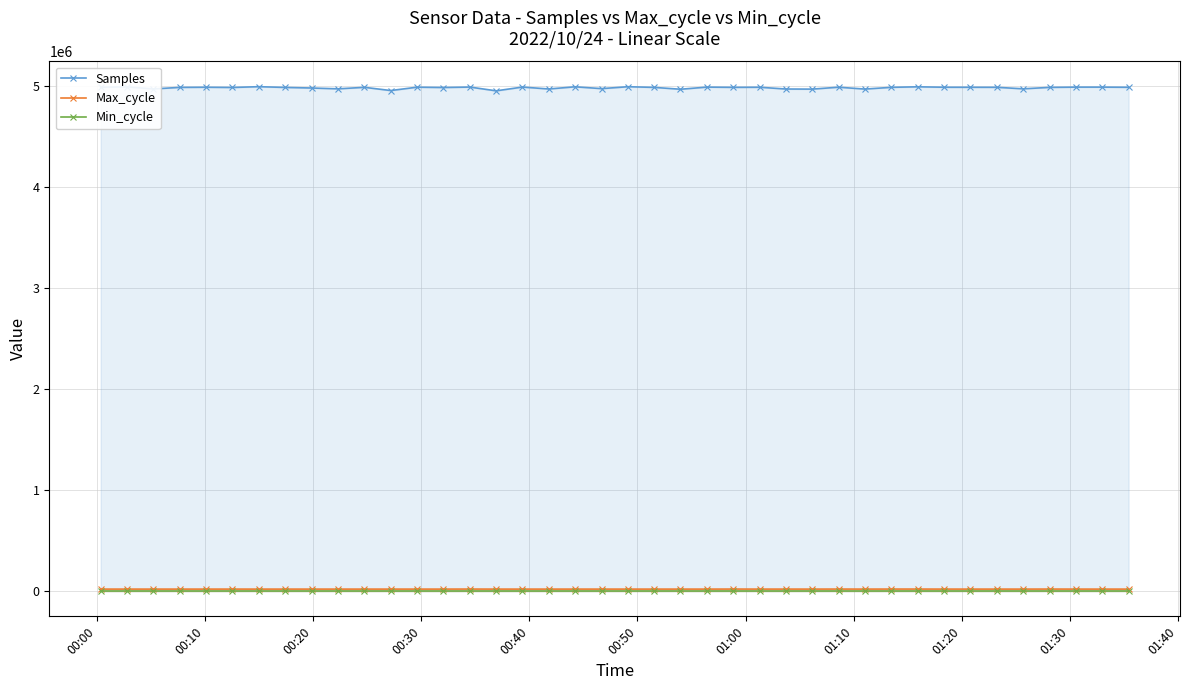

What is the highest value of the Samples series?

4991819